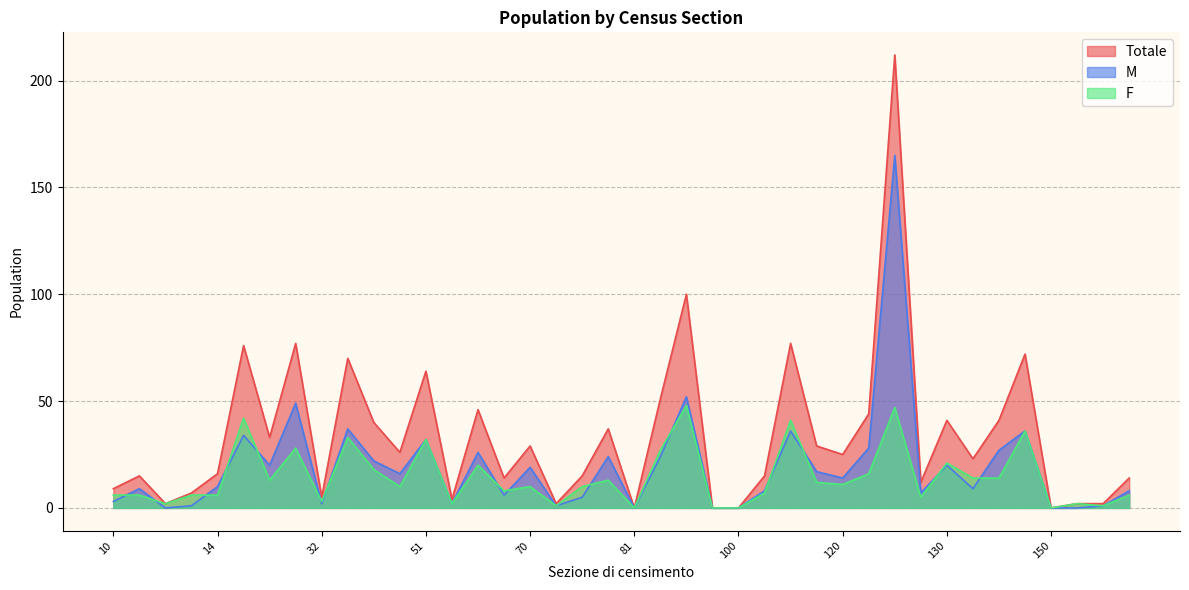

In F, how many points are lower than both neighbors (excluding endpoints)?

12